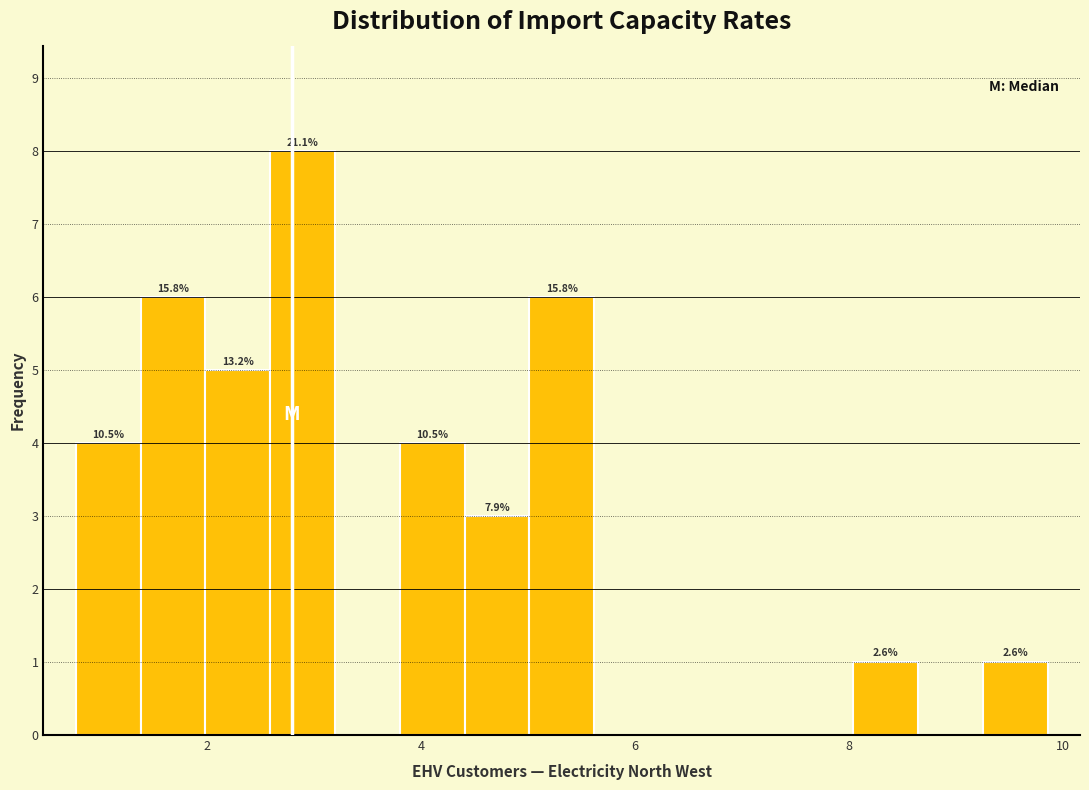

Read against the x-axis, roughly where is the centre of the tallest bar?

2.8